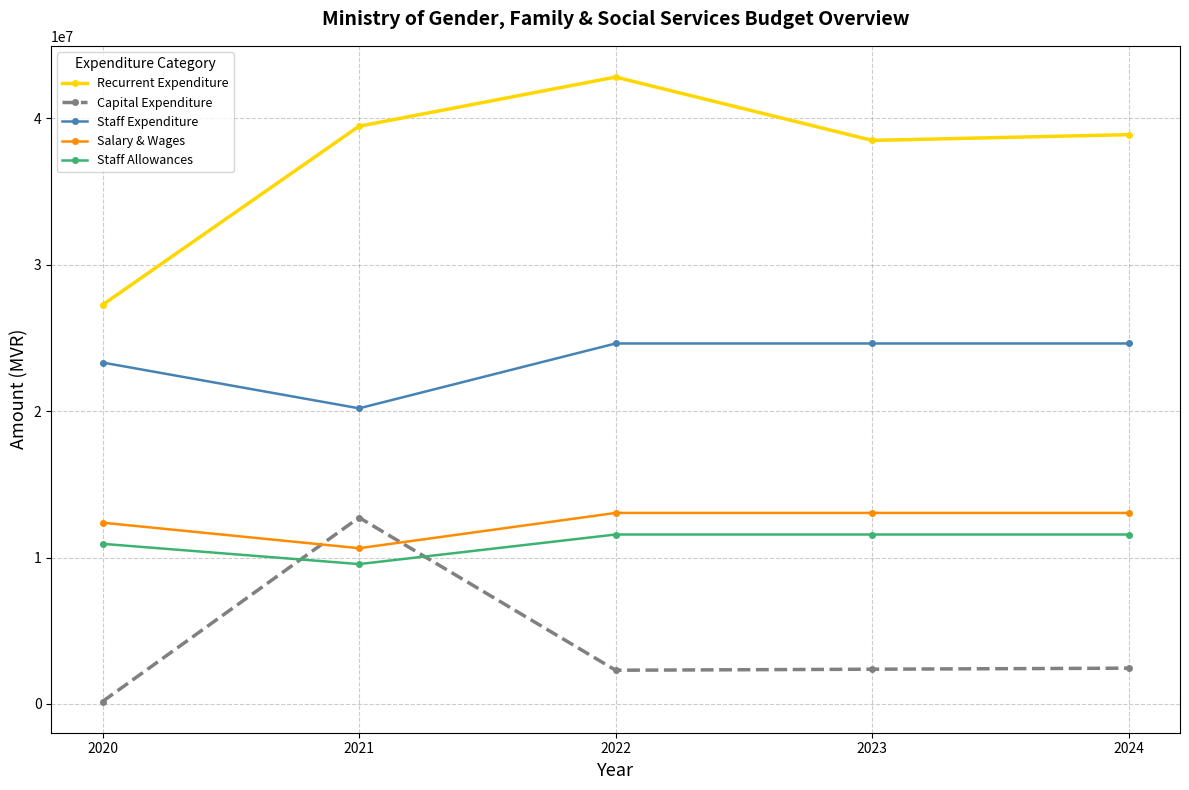

At 2020, list the series in order from smallest to largest.

Capital Expenditure, Staff Allowances, Salary & Wages, Staff Expenditure, Recurrent Expenditure